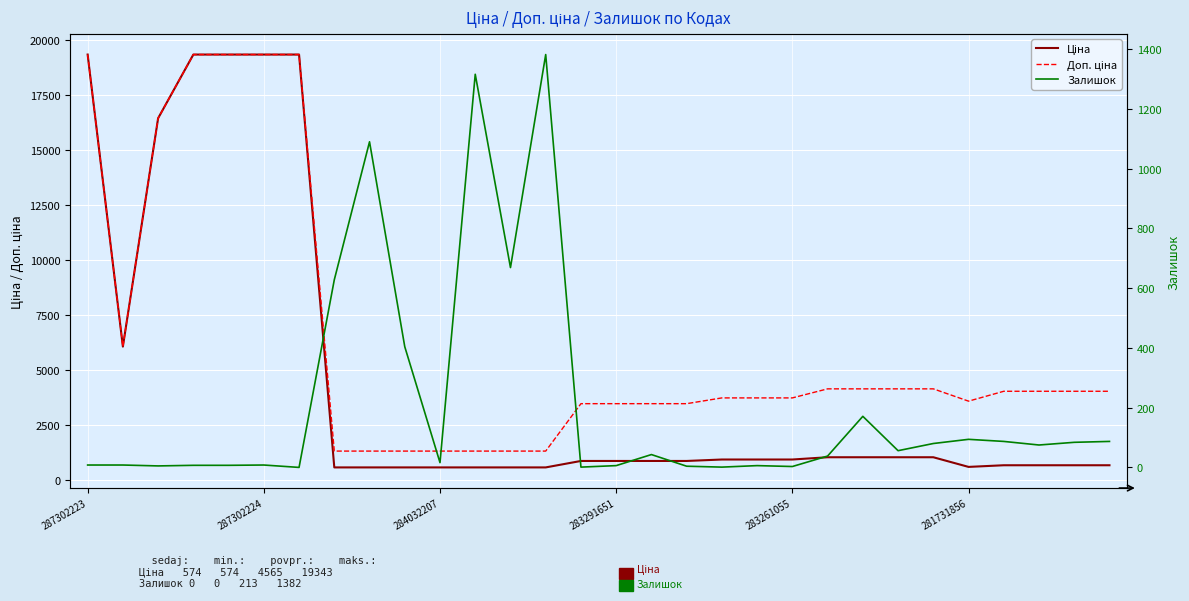

Which series changed the most between 17 and 22?

Доп. ціна